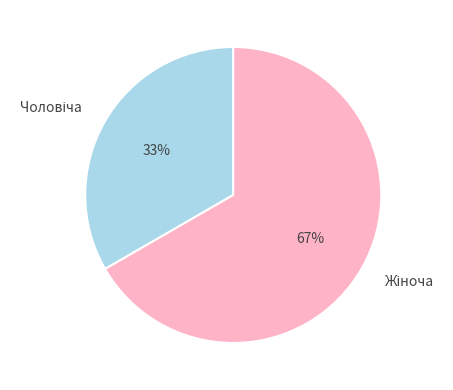

To the nearest percent, what is the average slice percentage?

50%